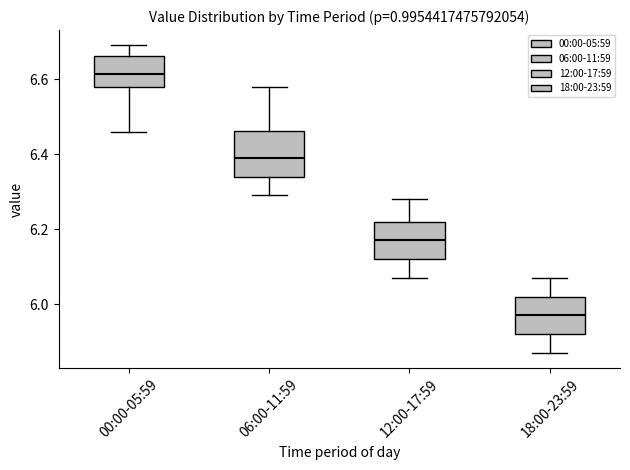

Reading left to right, read every box against the y-axis: the position of its median line, the range the box covers, and the ends of its whiskers. The values are not printed on the chart, so give them approximately, as read against the axis.

00:00-05:59: median 6.62, box 6.58 to 6.66, whiskers 6.46 to 6.70
06:00-11:59: median 6.40, box 6.34 to 6.46, whiskers 6.30 to 6.58
12:00-17:59: median 6.18, box 6.12 to 6.22, whiskers 6.08 to 6.28
18:00-23:59: median 5.98, box 5.92 to 6.02, whiskers 5.88 to 6.08